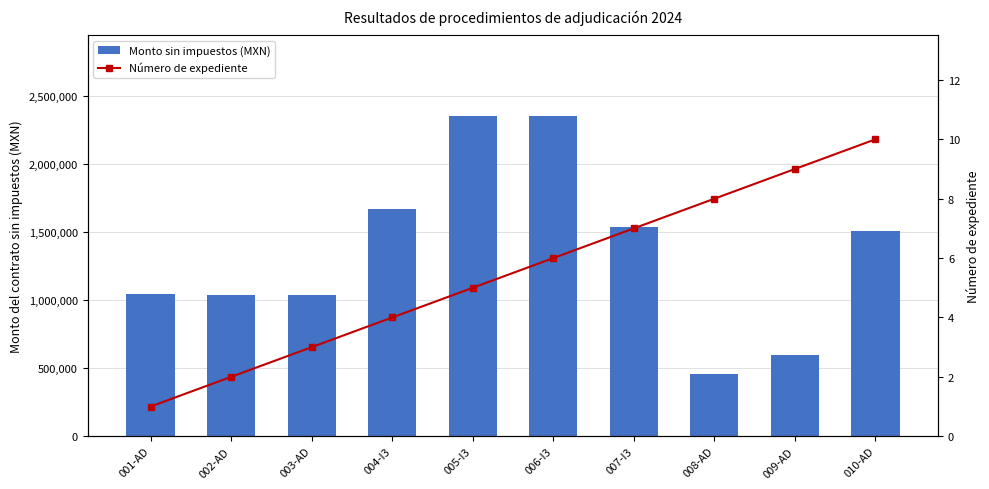

True or false: Número de expediente has a value of 1.2 at 002-AD.

False